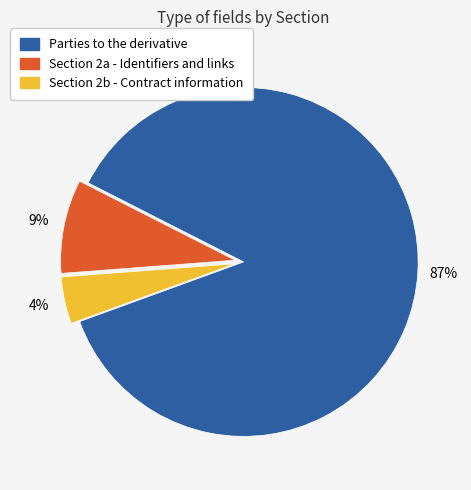

Which has a higher value, Parties to the derivative or Section 2b - Contract information?

Parties to the derivative